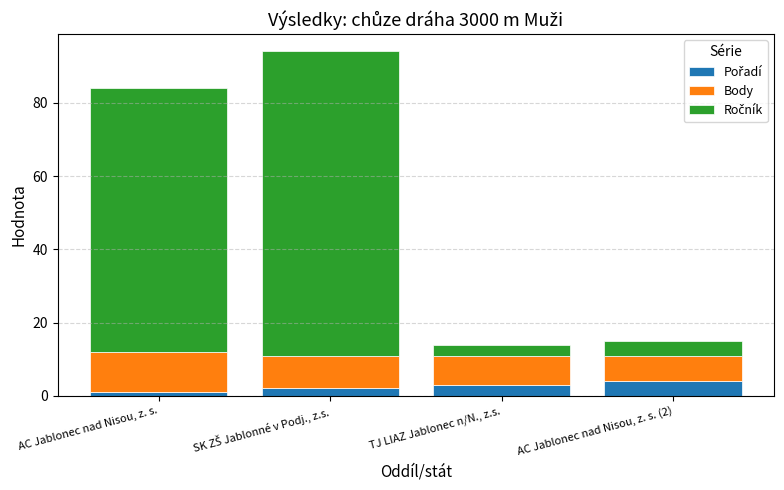

Where does the Ročník series first go above 72?

SK ZŠ Jablonné v Podj., z.s.